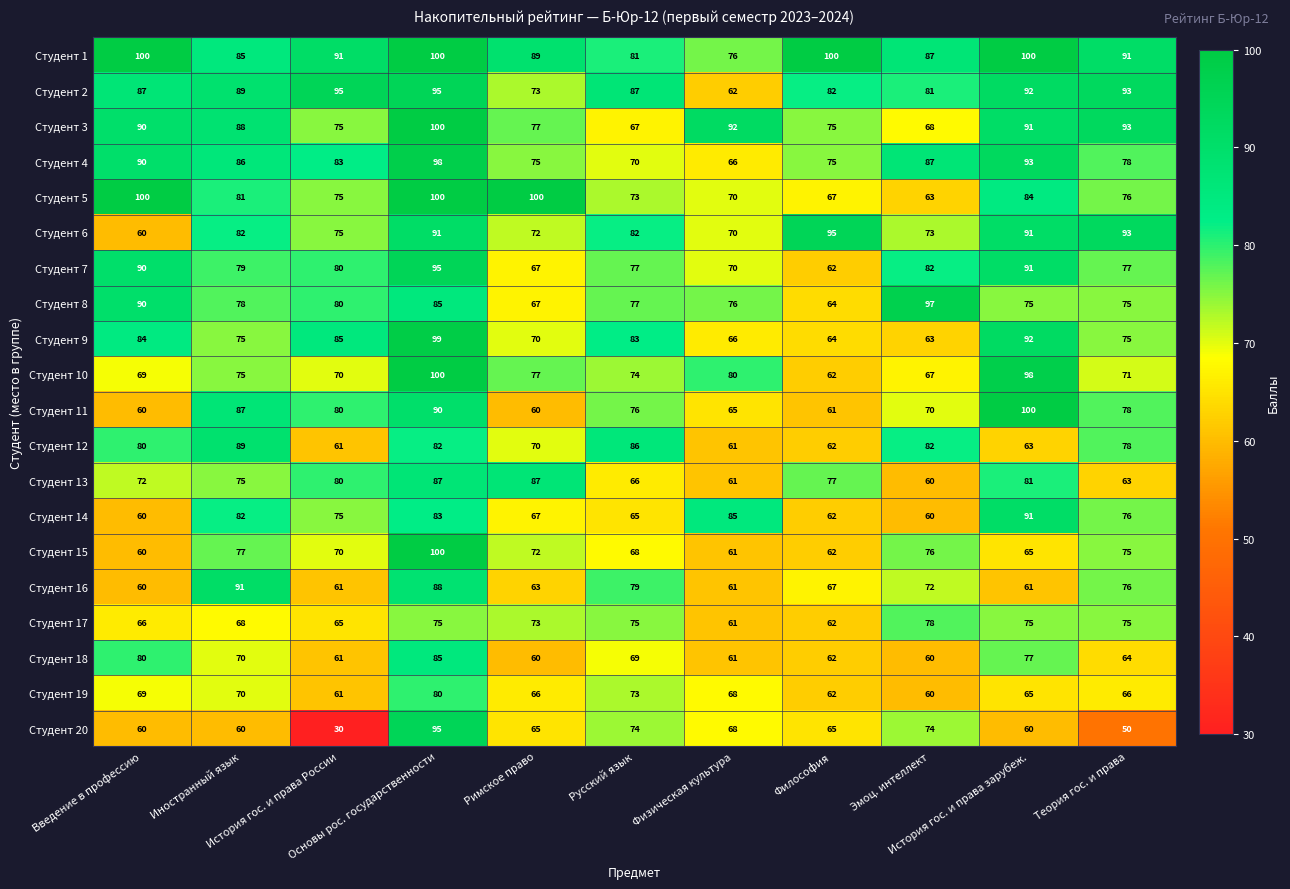

Which series has the widest spread of values?

Студент 20